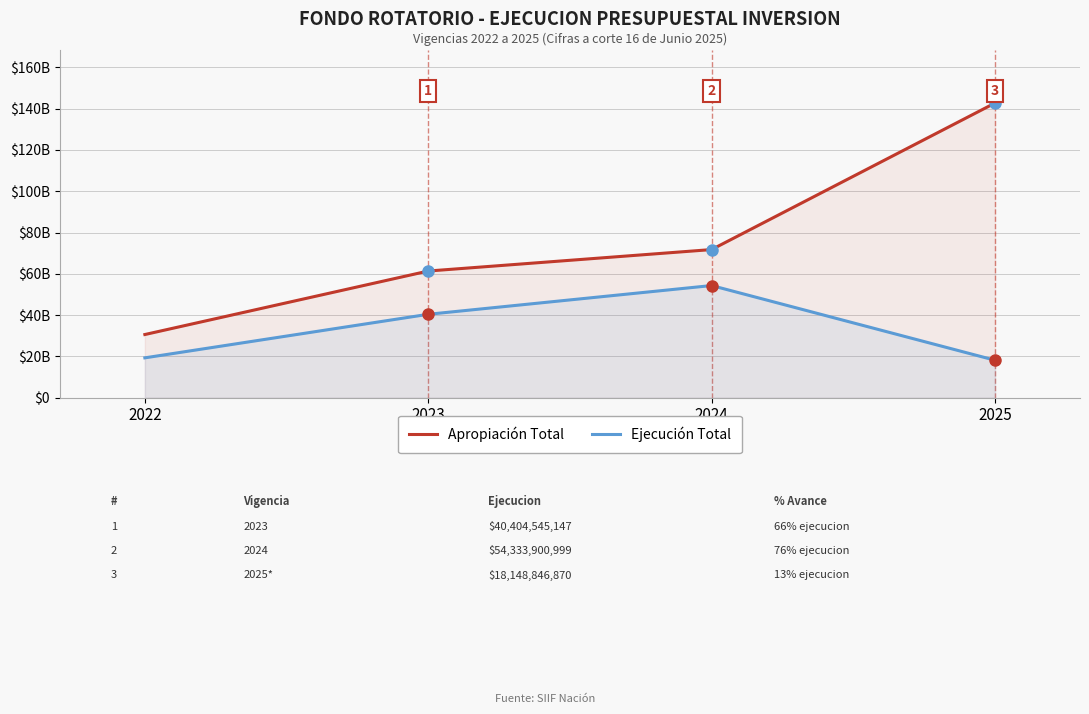

True or false: Ejecución Total has a value of 19304137633.4 at 2022.

True